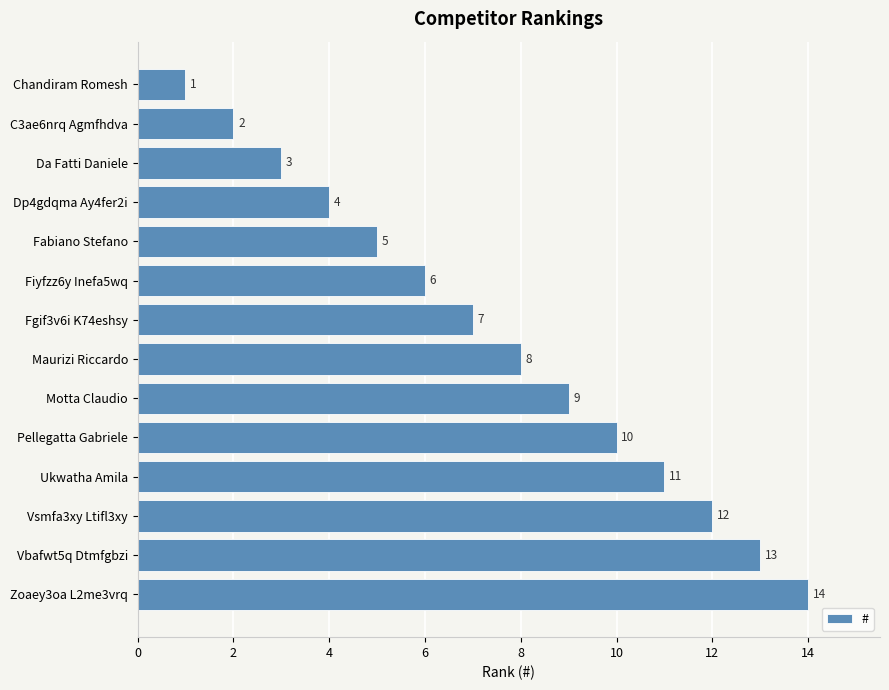

At which label is the value closest to 7?

Fgif3v6i K74eshsy